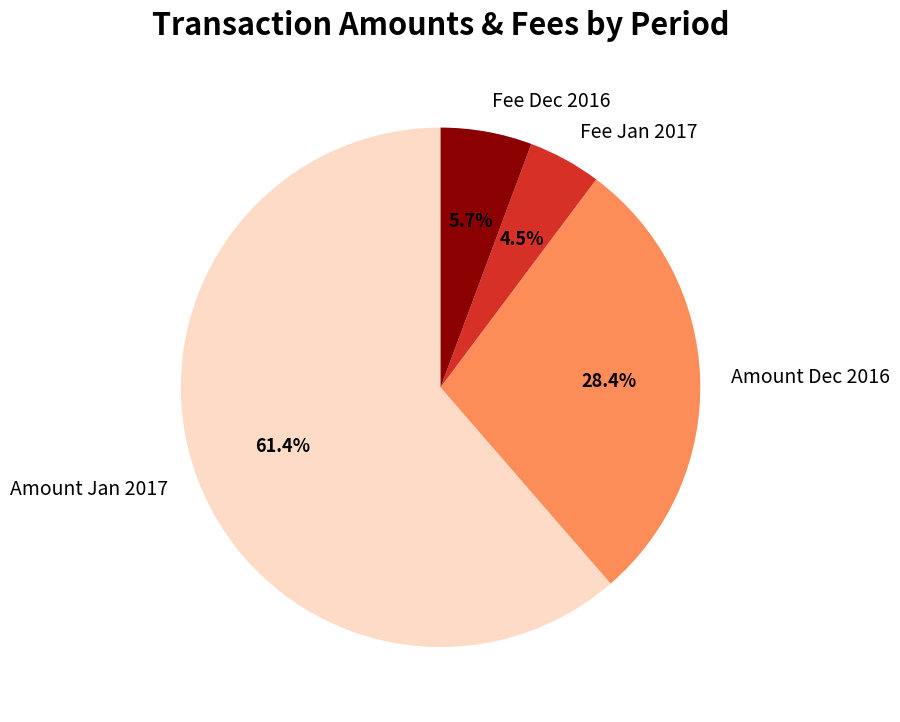

What is the largest slice in the pie chart?

Amount Jan 2017